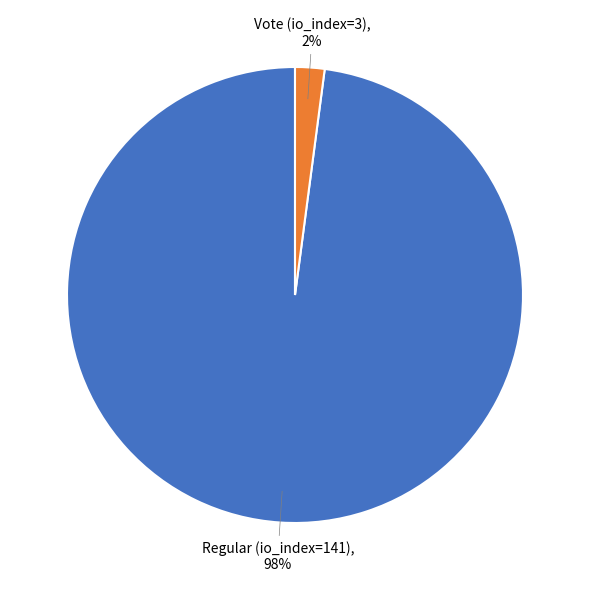

Is the sum of Regular (io_index=141) and Vote (io_index=3) greater than half?

Yes